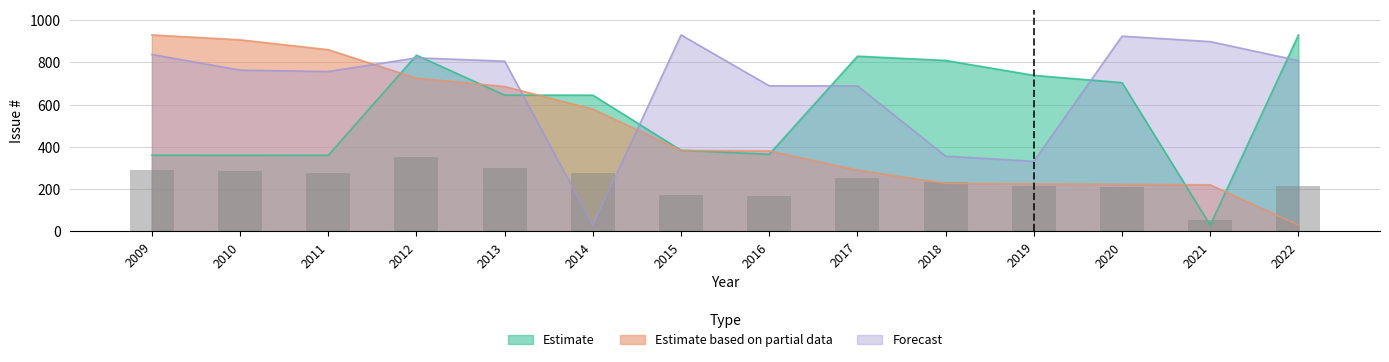

What is the value of the Forecast bar at the 7th from the left?

930.0